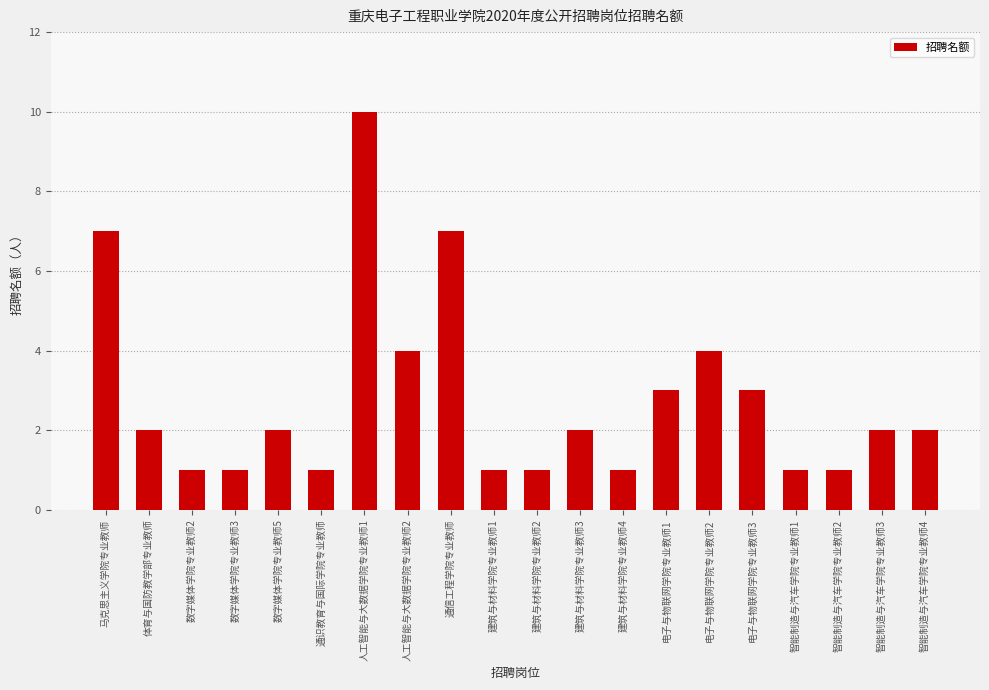

What position from the left is 电子与物联网学院专业教师3?

16